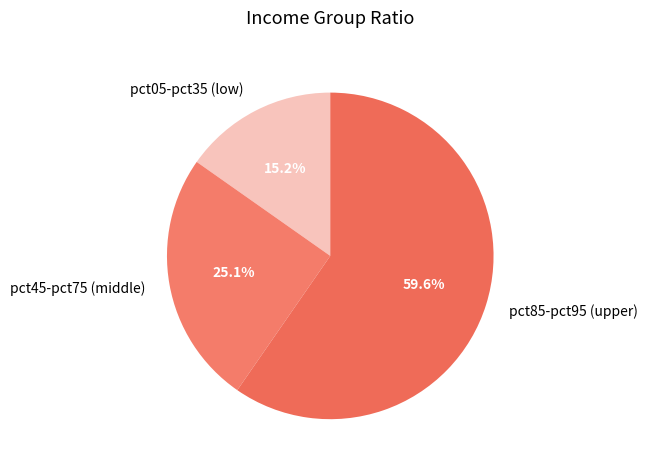

To the nearest percent, what is the average slice percentage?

33%